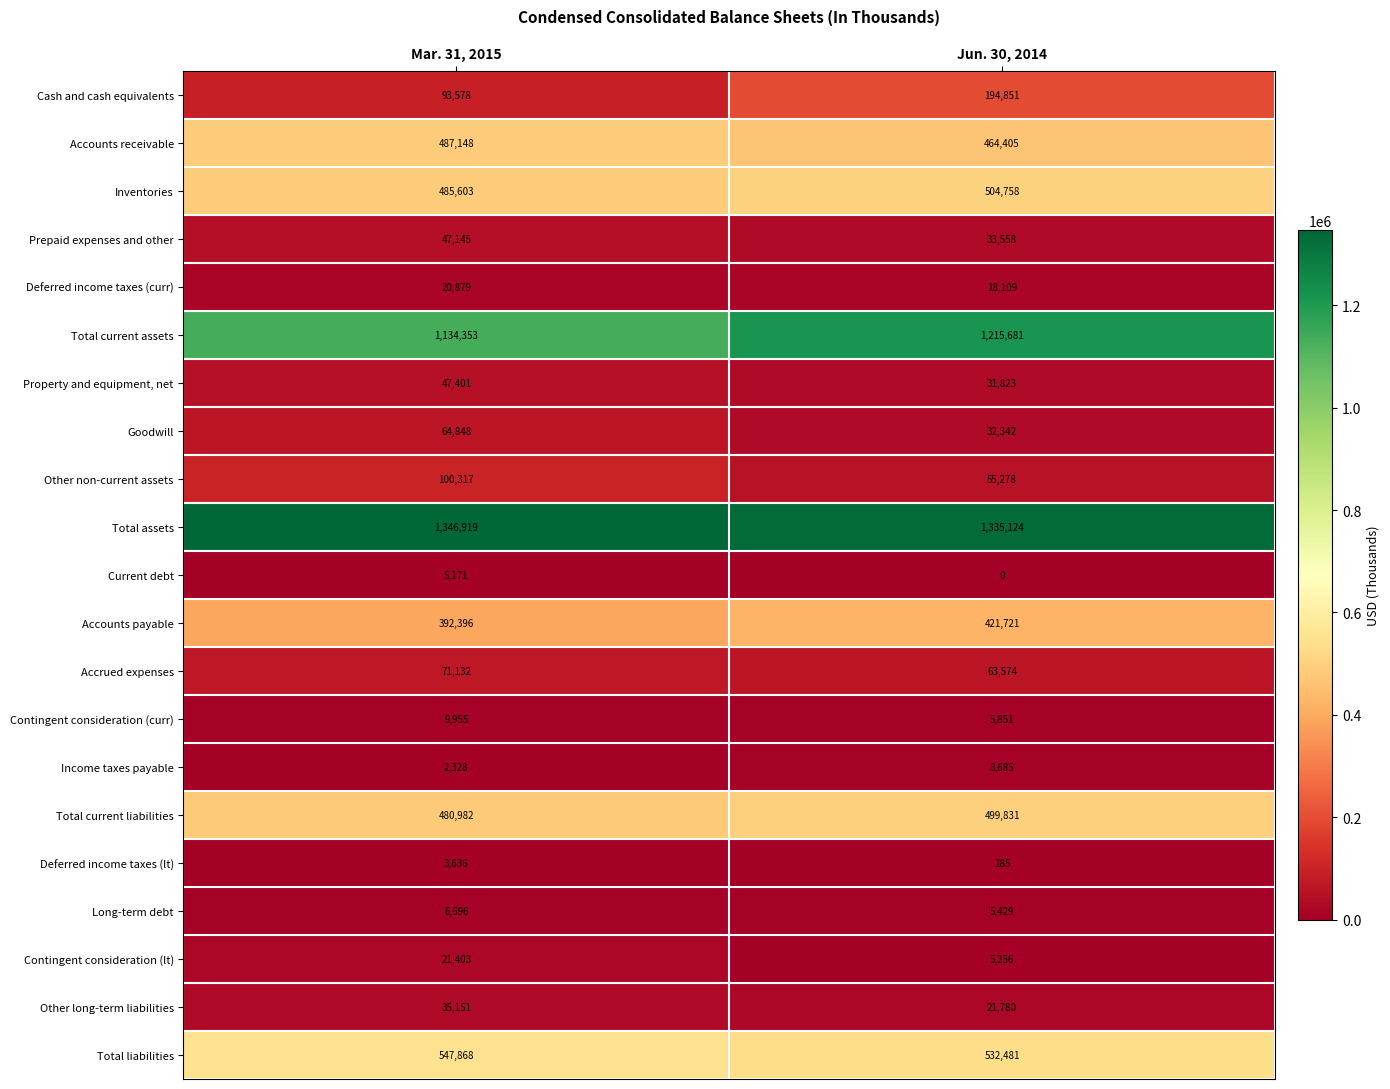

Which series changed the most between Mar. 31, 2015 and Jun. 30, 2014?

Cash and cash equivalents